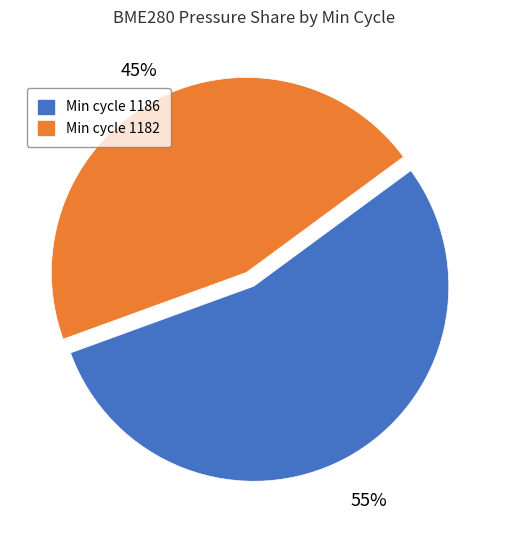

Is there a majority slice in this chart?

Yes